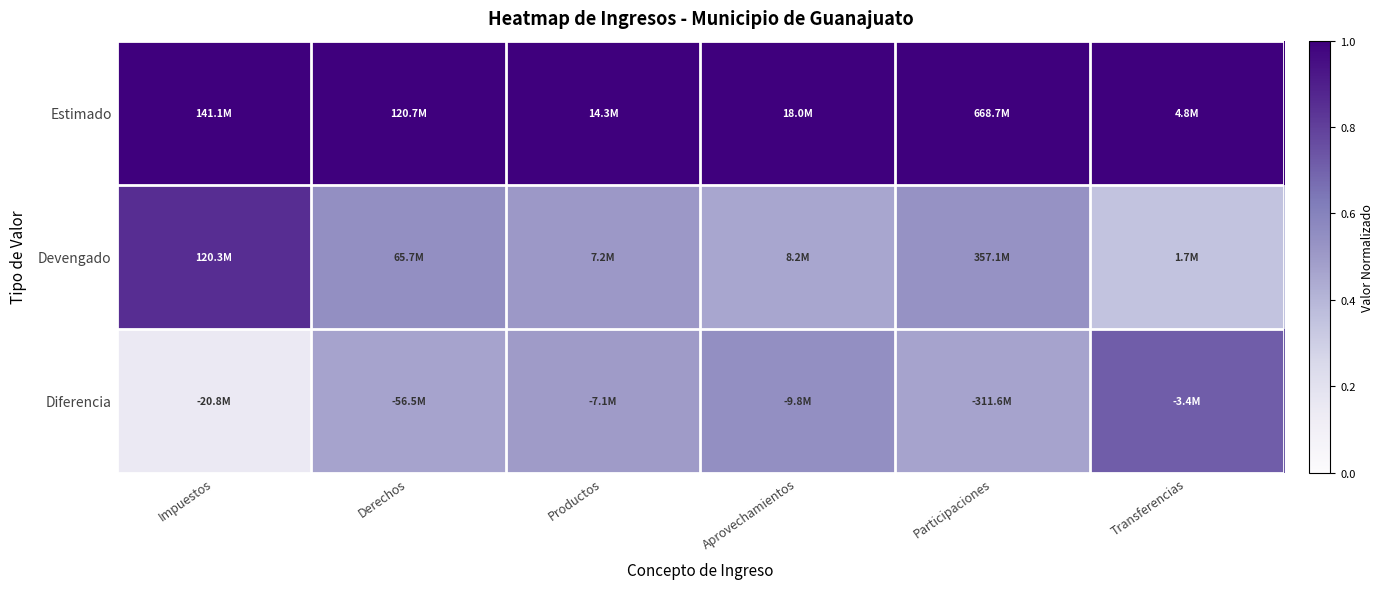

Which category has the lowest value across all series?

Impuestos